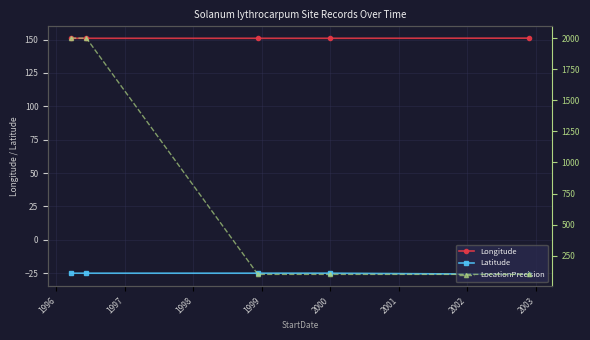

Which series has the largest range (max minus min)?

LocationPrecision